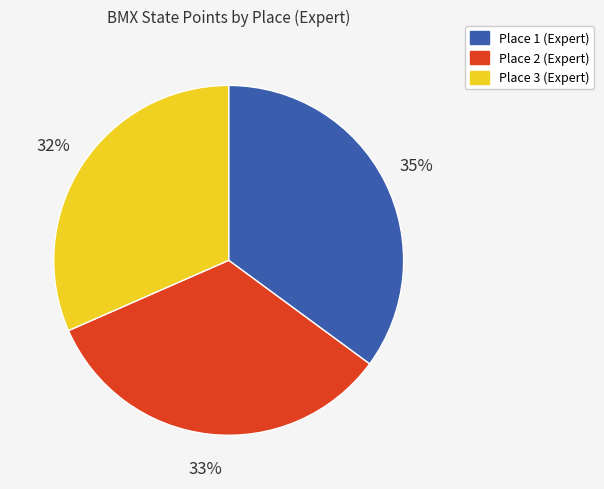

To the nearest percent, what percentage of the pie is Place 2 (Expert)?

33%